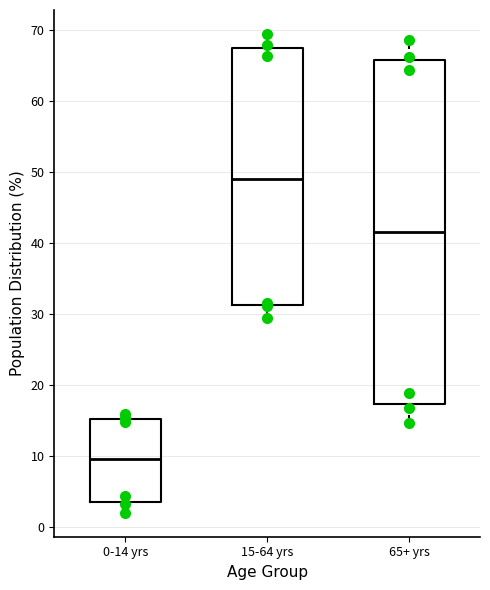

Reading left to right, transcribe this box plot: for each box, give where its median line is, the range the box spans, and where its two whiskers end, as read against the y-axis. The values are not printed on the chart, so give them approximately, as read against the axis.

0-14 yrs: median 10, box 4 to 15, whiskers 2 to 16
15-64 yrs: median 49, box 31 to 68, whiskers 29 to 70
65+ yrs: median 42, box 17 to 66, whiskers 15 to 69